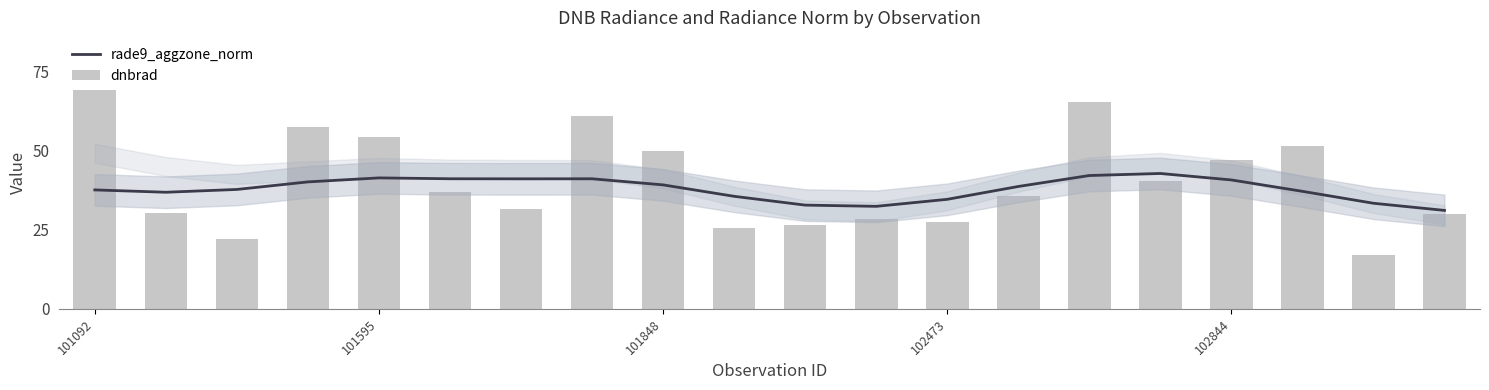

True or false: rade9_aggzone_norm has a value of 61.6 at 102473.

False